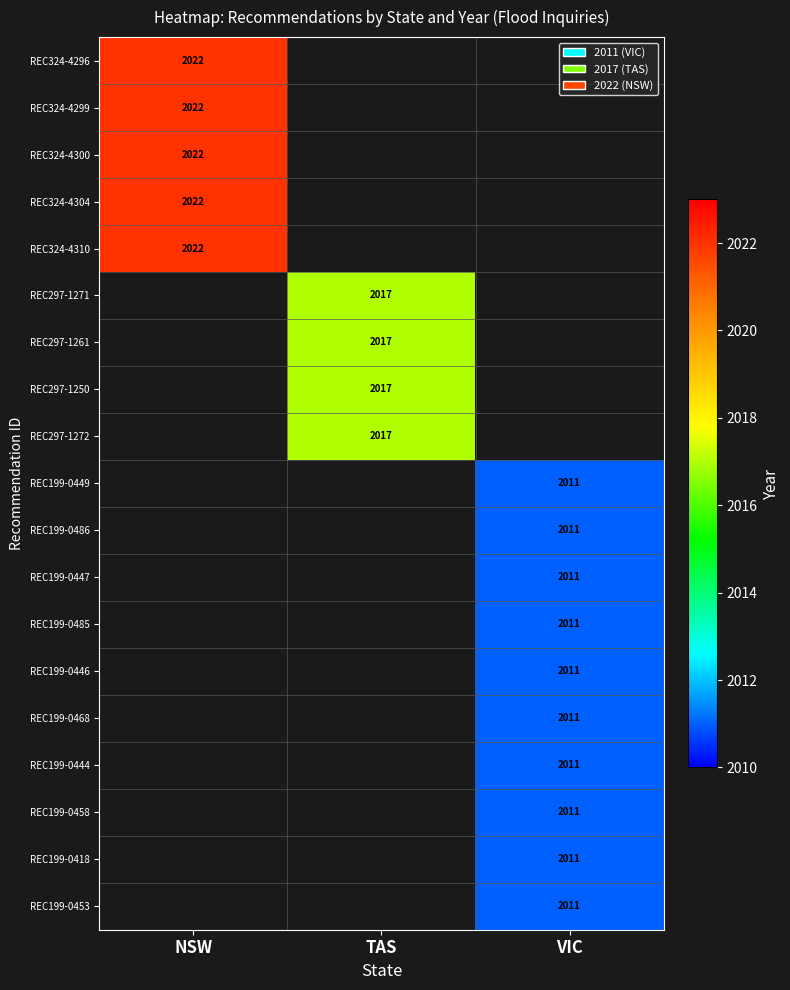

The REC324-4299 series shows 541 at NSW. True or false?

False